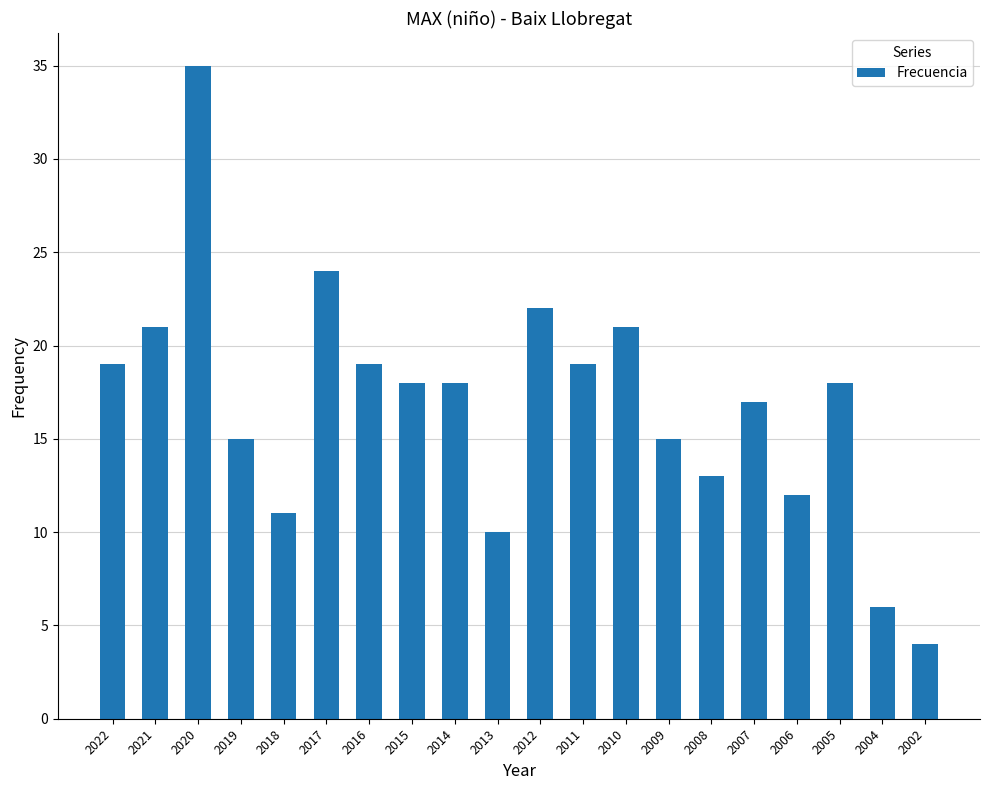

Does the chart contain any negative values?

No